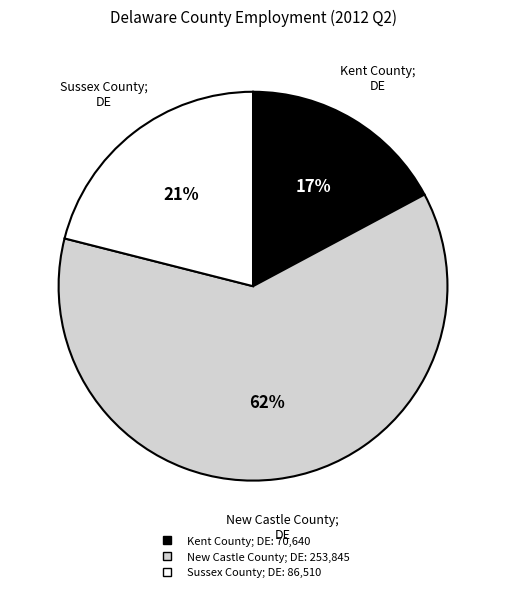

How many slices are in this pie chart?

3